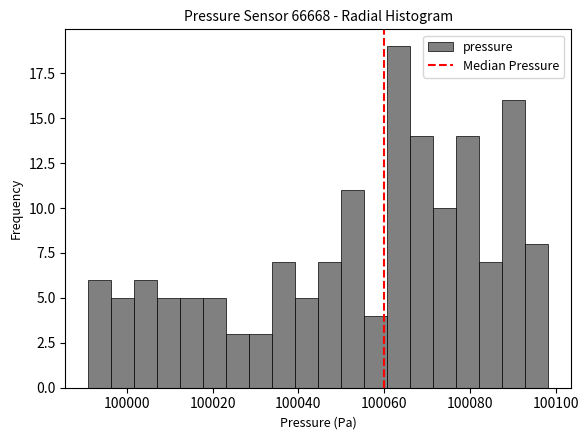

Read against the x-axis, roughly where is the centre of the tallest bar?

100064